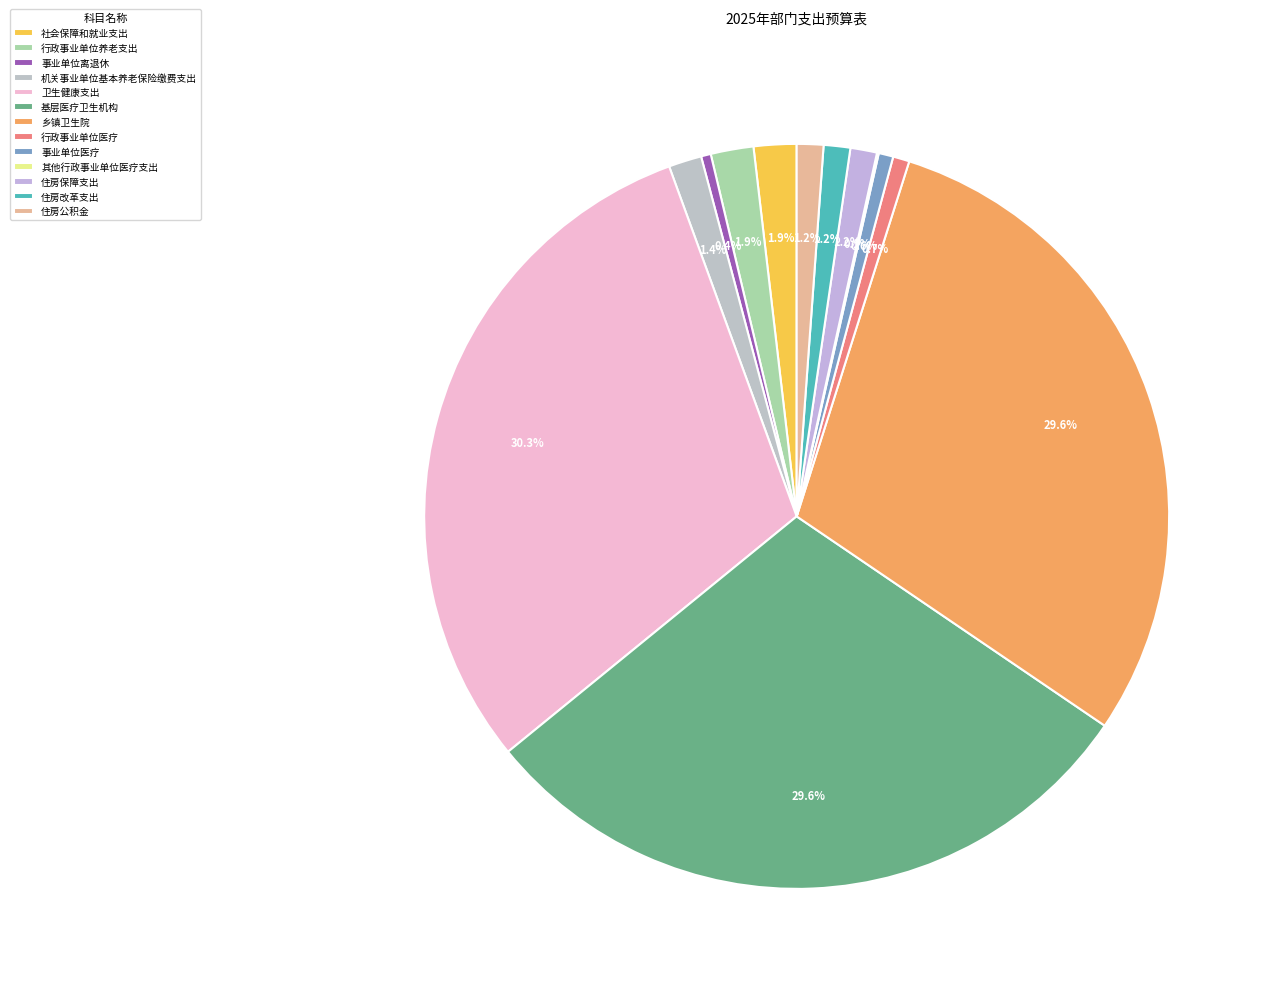

What is the change in value from 行政事业单位医疗 to 住房改革支出?

+90200.4